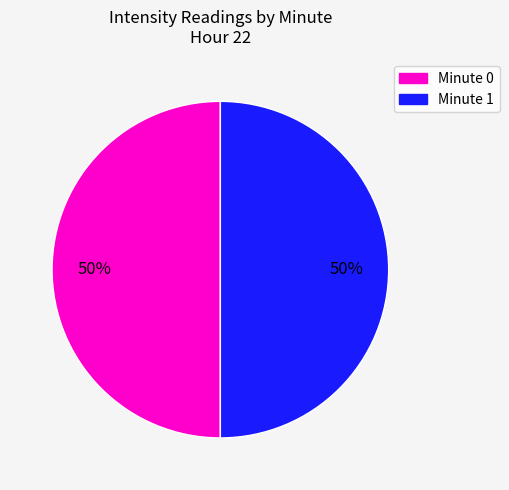

To the nearest percent, what is the average slice percentage?

50%